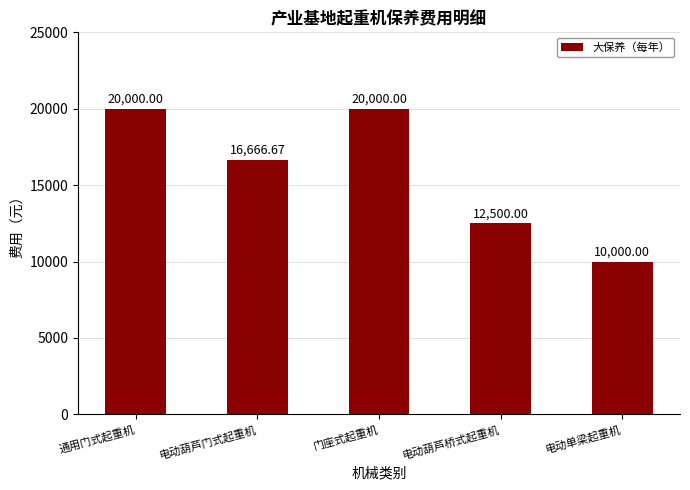

What is the difference between the second highest and minimum values?

10000.0